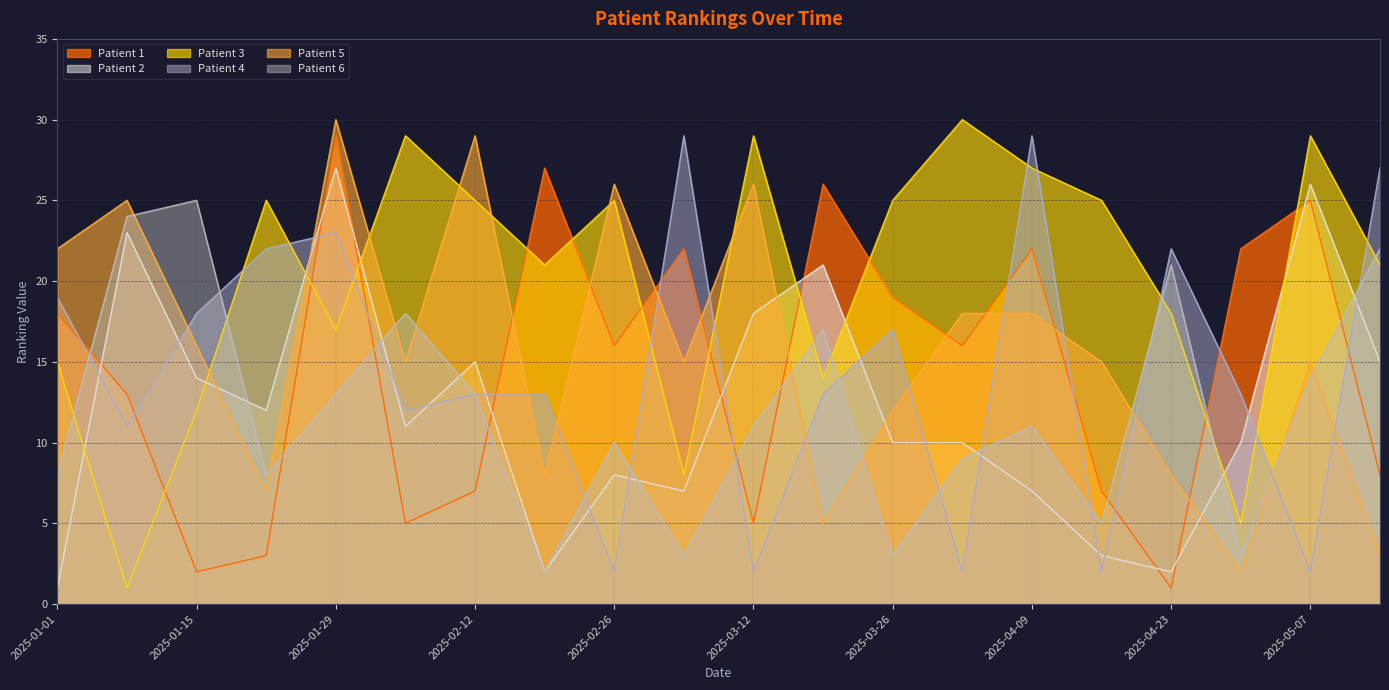

Where do Patient 1 and Patient 4 first cross each other?

2025-01-01 and 2025-01-08